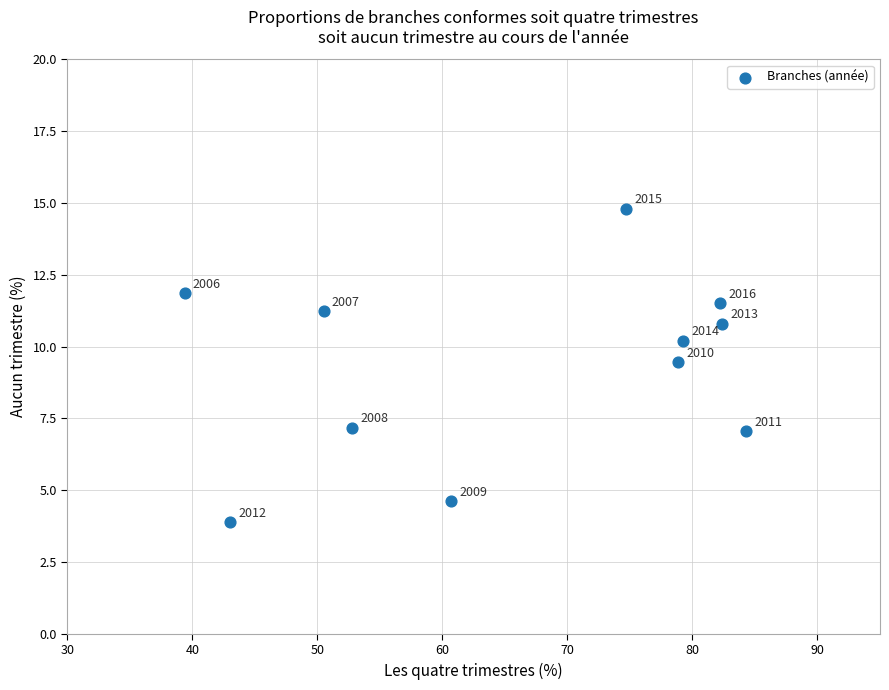

What is the average Y value?

9.3